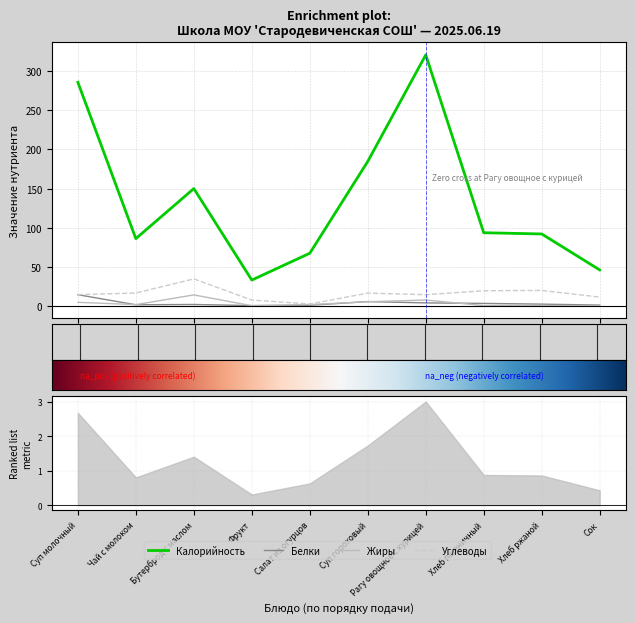

The Белки series shows 0.7 at Фрукт. True or false?

False